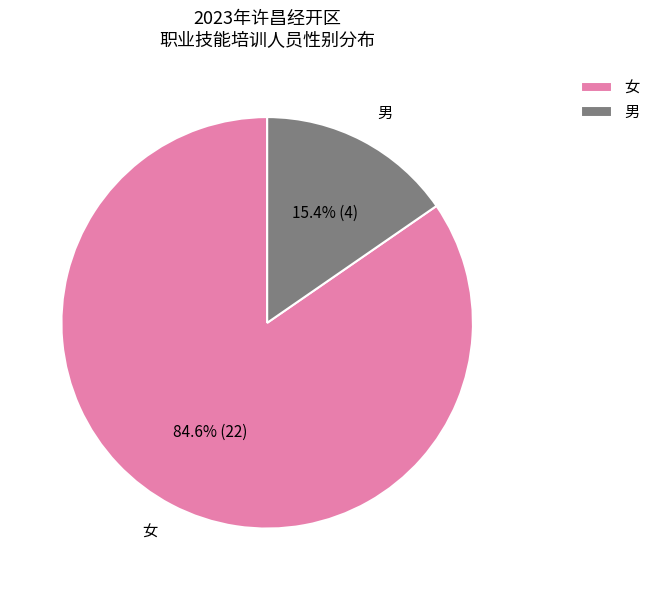

Which has a higher value, 女 or 男?

女